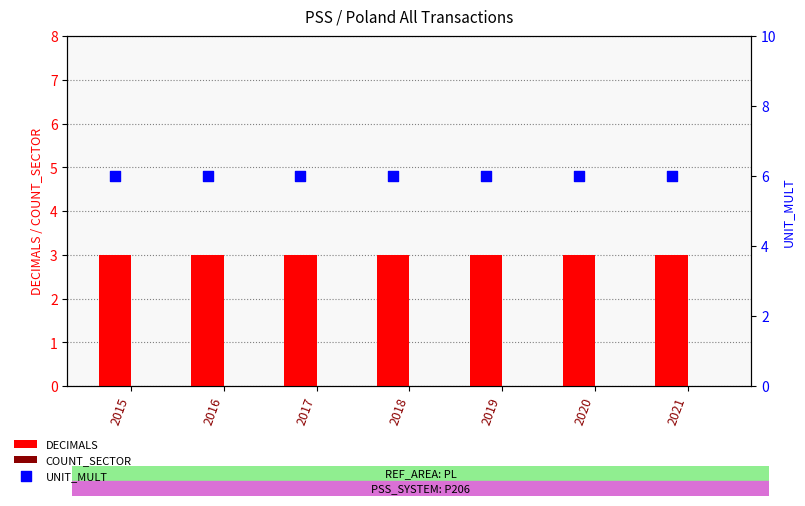

Which series contains the lowest Y value?

COUNT_SECTOR